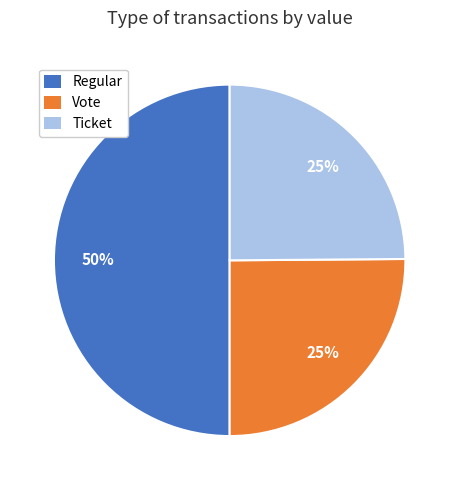

Which slice is the largest?

Regular